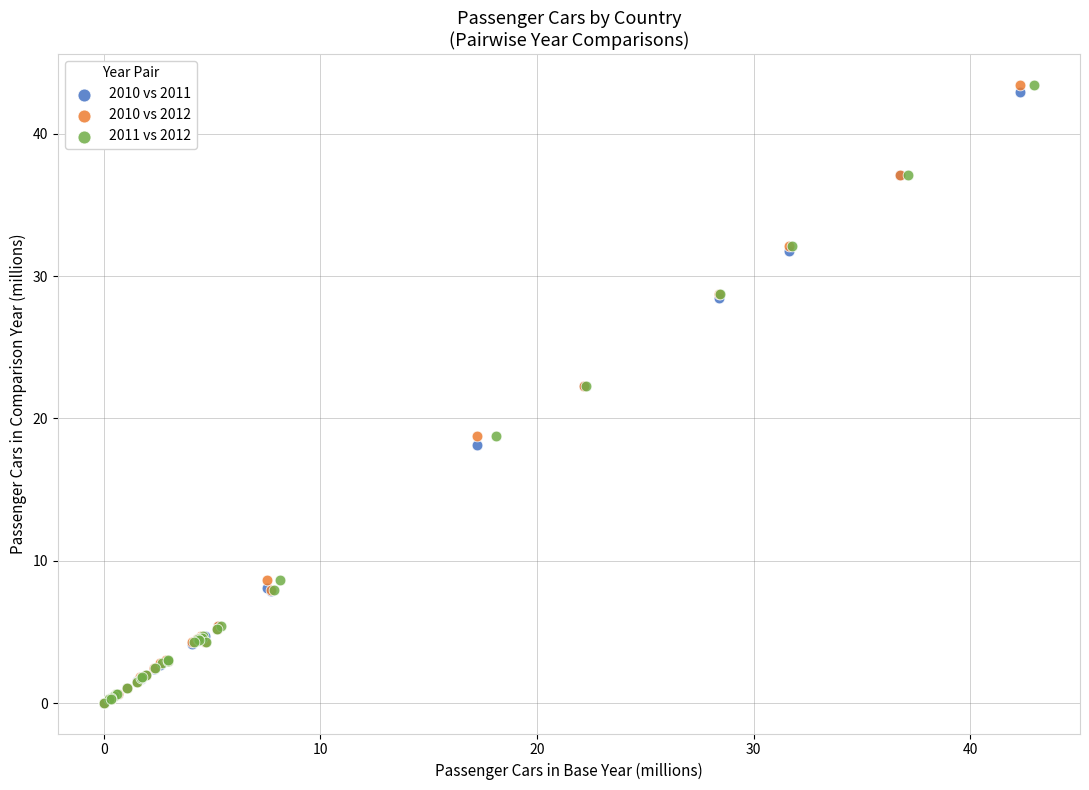

What are all the series names shown in the legend?

2010 vs 2011, 2010 vs 2012, 2011 vs 2012